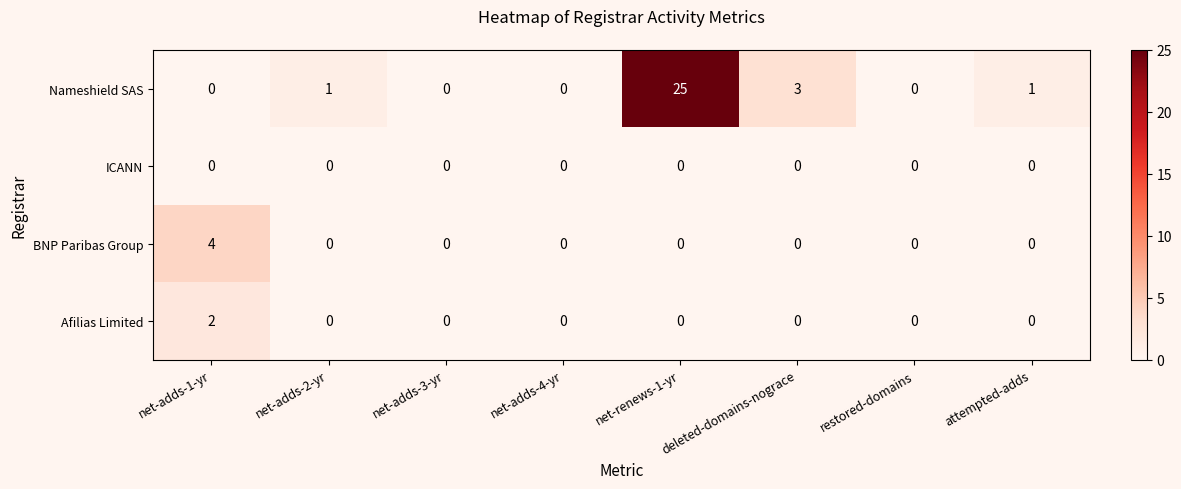

What is the total value across all series at deleted-domains-nograce?

3